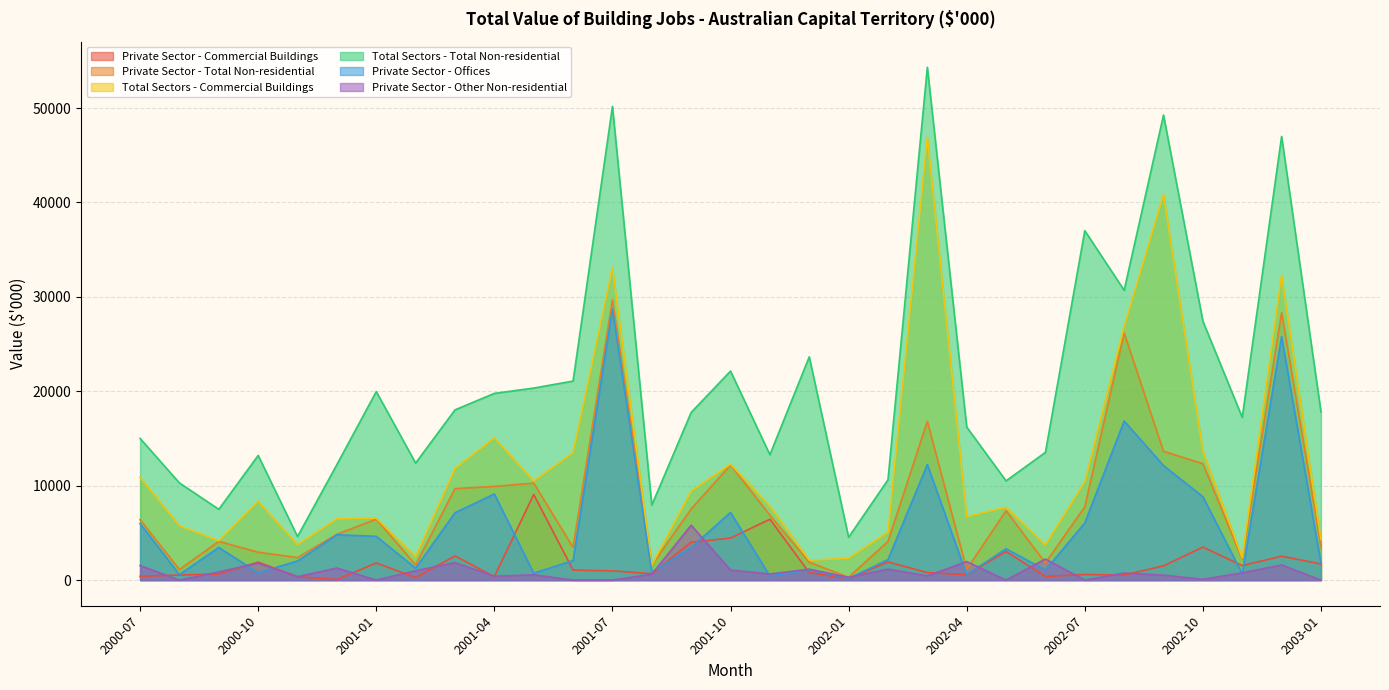

What is the approximate value of Private Sector - Other Non-residential at 2001-04, to the nearest 10?

410